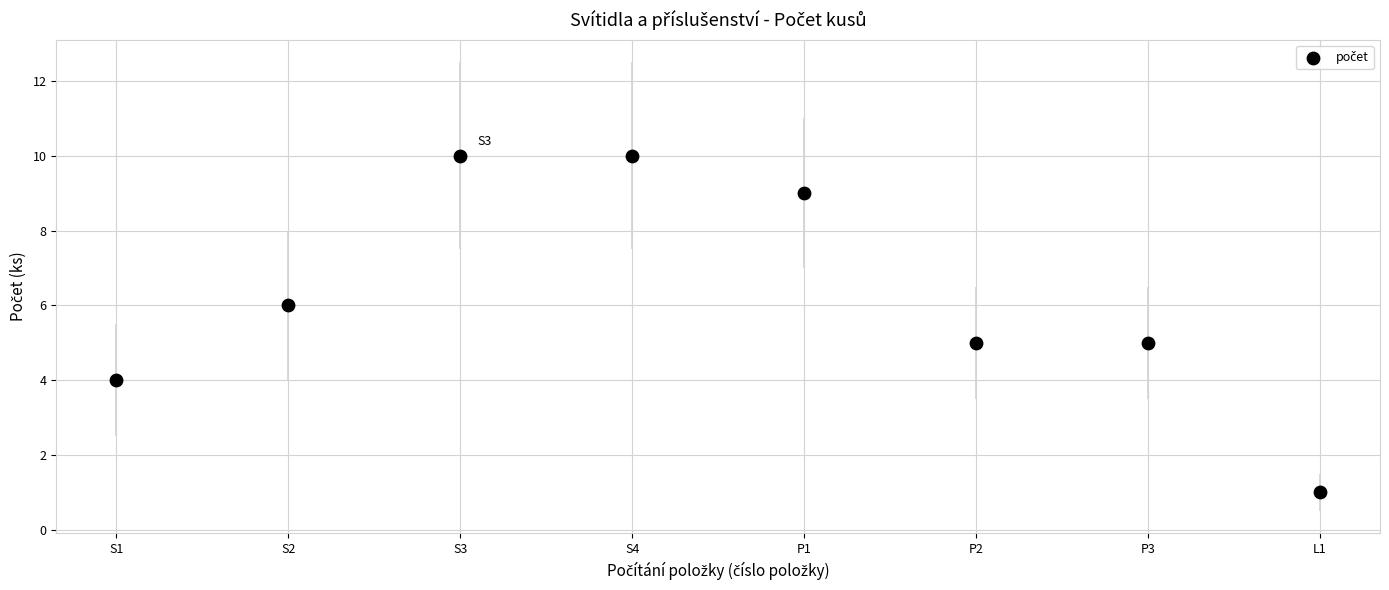

What is the average Y value?

6